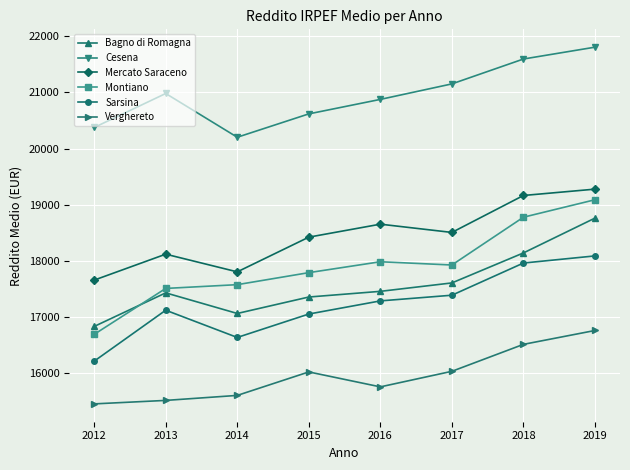

True or false: Sarsina has more than 1 interior local peaks.

False